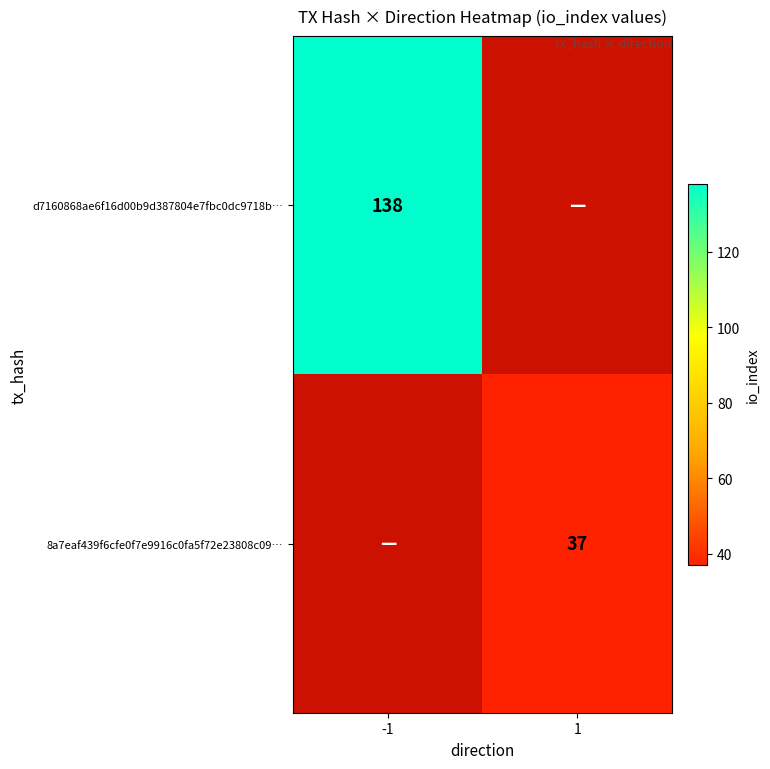

What is the maximum value shown in the chart?

138.0